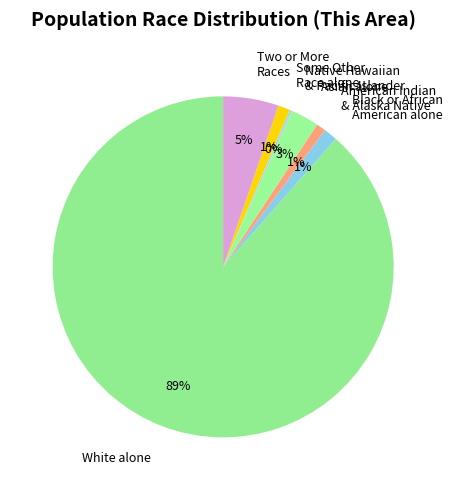

Which category accounts for the majority?

White alone